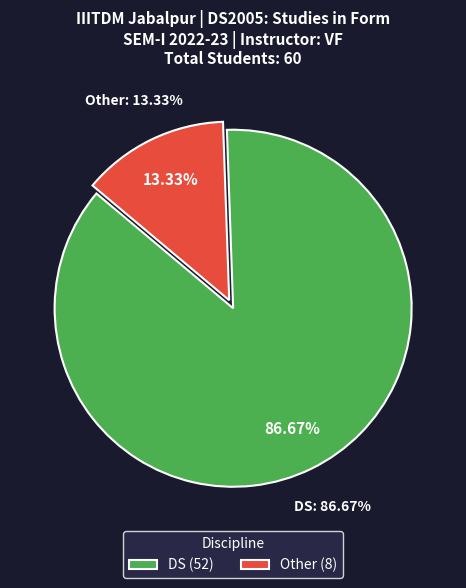

Is the sum of Other and DS greater than half?

Yes